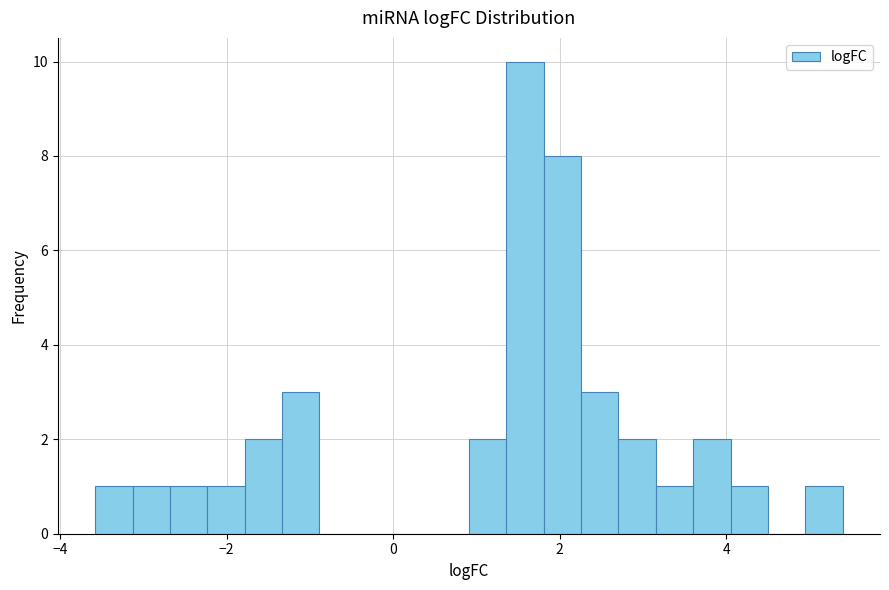

Read against the x-axis, roughly where is the centre of the tallest bar?

1.6